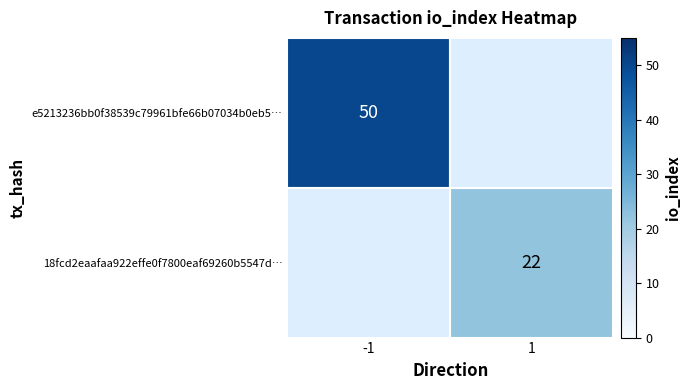

At which category is the sum across all series the highest?

-1